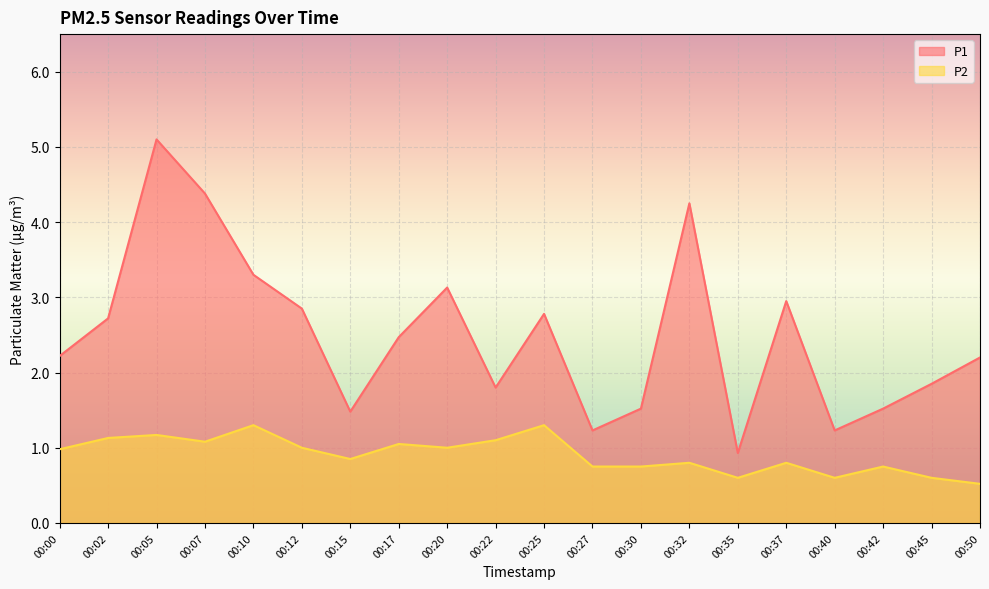

True or false: P2 and P1 cross at least once.

False